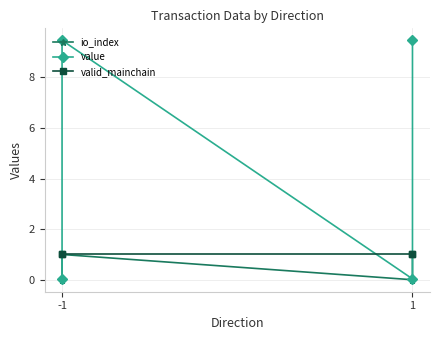

At which label does value reach its peak?

-1